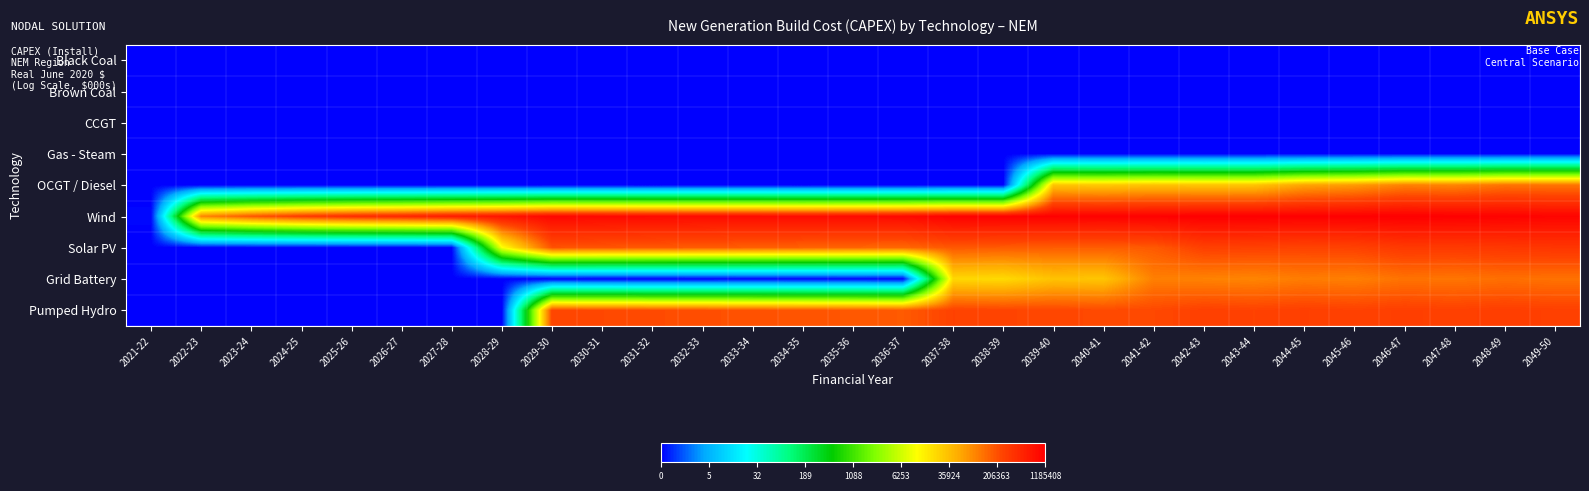

Reading right to left, transcribe all the data shown in this chart.

Black Coal: 2049-50=0.0	2048-49=0.0	2047-48=0.0	2046-47=0.0	2045-46=0.0	2044-45=0.0	2043-44=0.0	2042-43=0.0	2041-42=0.0	2040-41=0.0	2039-40=0.0	2038-39=0.0	2037-38=0.0	2036-37=0.0	2035-36=0.0	2034-35=0.0	2033-34=0.0	2032-33=0.0	2031-32=0.0	2030-31=0.0	2029-30=0.0	2028-29=0.0	2027-28=0.0	2026-27=0.0	2025-26=0.0	2024-25=0.0	2023-24=0.0	2022-23=0.0	2021-22=0.0
Brown Coal: 2049-50=0.0	2048-49=0.0	2047-48=0.0	2046-47=0.0	2045-46=0.0	2044-45=0.0	2043-44=0.0	2042-43=0.0	2041-42=0.0	2040-41=0.0	2039-40=0.0	2038-39=0.0	2037-38=0.0	2036-37=0.0	2035-36=0.0	2034-35=0.0	2033-34=0.0	2032-33=0.0	2031-32=0.0	2030-31=0.0	2029-30=0.0	2028-29=0.0	2027-28=0.0	2026-27=0.0	2025-26=0.0	2024-25=0.0	2023-24=0.0	2022-23=0.0	2021-22=0.0
CCGT: 2049-50=0.0	2048-49=0.0	2047-48=0.0	2046-47=0.0	2045-46=0.0	2044-45=0.0	2043-44=0.0	2042-43=0.0	2041-42=0.0	2040-41=0.0	2039-40=0.0	2038-39=0.0	2037-38=0.0	2036-37=0.0	2035-36=0.0	2034-35=0.0	2033-34=0.0	2032-33=0.0	2031-32=0.0	2030-31=0.0	2029-30=0.0	2028-29=0.0	2027-28=0.0	2026-27=0.0	2025-26=0.0	2024-25=0.0	2023-24=0.0	2022-23=0.0	2021-22=0.0
Gas - Steam: 2049-50=0.0	2048-49=0.0	2047-48=0.0	2046-47=0.0	2045-46=0.0	2044-45=0.0	2043-44=0.0	2042-43=0.0	2041-42=0.0	2040-41=0.0	2039-40=0.0	2038-39=0.0	2037-38=0.0	2036-37=0.0	2035-36=0.0	2034-35=0.0	2033-34=0.0	2032-33=0.0	2031-32=0.0	2030-31=0.0	2029-30=0.0	2028-29=0.0	2027-28=0.0	2026-27=0.0	2025-26=0.0	2024-25=0.0	2023-24=0.0	2022-23=0.0	2021-22=0.0
OCGT / Diesel: 2049-50=11.7	2048-49=11.7	2047-48=11.4	2046-47=11.5	2045-46=11.1	2044-45=10.9	2043-44=10.4	2042-43=10.3	2041-42=10.4	2040-41=10.3	2039-40=10.3	2038-39=0.0	2037-38=0.0	2036-37=0.0	2035-36=0.0	2034-35=0.0	2033-34=0.0	2032-33=0.0	2031-32=0.0	2030-31=0.0	2029-30=0.0	2028-29=0.0	2027-28=0.0	2026-27=0.0	2025-26=0.0	2024-25=0.0	2023-24=0.0	2022-23=0.0	2021-22=0.0
Wind: 2049-50=13.9	2048-49=13.9	2047-48=14.0	2046-47=14.0	2045-46=14.0	2044-45=14.0	2043-44=14.0	2042-43=14.0	2041-42=13.9	2040-41=13.9	2039-40=13.9	2038-39=13.9	2037-38=13.9	2036-37=13.8	2035-36=13.7	2034-35=13.7	2033-34=13.7	2032-33=13.7	2031-32=13.7	2030-31=13.8	2029-30=13.8	2028-29=13.5	2027-28=13.3	2026-27=13.1	2025-26=12.9	2024-25=12.6	2023-24=12.1	2022-23=11.4	2021-22=0.1
Solar PV: 2049-50=12.7	2048-49=12.7	2047-48=12.6	2046-47=12.6	2045-46=12.5	2044-45=12.4	2043-44=12.5	2042-43=12.5	2041-42=12.1	2040-41=12.0	2039-40=12.0	2038-39=12.1	2037-38=12.1	2036-37=11.9	2035-36=11.9	2034-35=12.0	2033-34=12.0	2032-33=12.0	2031-32=12.1	2030-31=12.1	2029-30=12.2	2028-29=9.2	2027-28=0.0	2026-27=0.0	2025-26=0.0	2024-25=0.0	2023-24=0.0	2022-23=0.0	2021-22=0.0
Grid Battery: 2049-50=11.7	2048-49=11.7	2047-48=11.7	2046-47=11.7	2045-46=11.5	2044-45=11.5	2043-44=11.4	2042-43=11.5	2041-42=11.5	2040-41=10.3	2039-40=10.4	2038-39=10.0	2037-38=10.0	2036-37=0.0	2035-36=0.0	2034-35=0.0	2033-34=0.0	2032-33=0.0	2031-32=0.0	2030-31=0.0	2029-30=0.0	2028-29=0.0	2027-28=0.0	2026-27=0.0	2025-26=0.0	2024-25=0.0	2023-24=0.0	2022-23=0.0	2021-22=0.0
Pumped Hydro: 2049-50=12.5	2048-49=12.5	2047-48=12.5	2046-47=12.5	2045-46=12.5	2044-45=12.5	2043-44=12.5	2042-43=12.5	2041-42=12.3	2040-41=12.3	2039-40=12.4	2038-39=12.4	2037-38=12.5	2036-37=12.1	2035-36=12.1	2034-35=12.2	2033-34=12.2	2032-33=12.3	2031-32=12.3	2030-31=12.3	2029-30=12.4	2028-29=0.0	2027-28=0.0	2026-27=0.0	2025-26=0.0	2024-25=0.0	2023-24=0.0	2022-23=0.0	2021-22=0.0